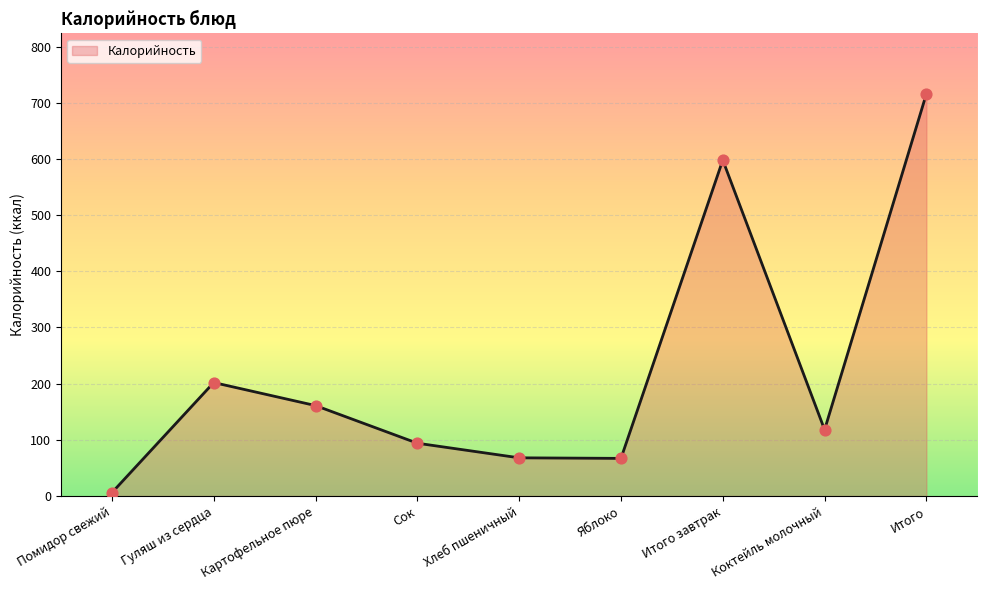

What is the change in value from Гуляш из сердца to Коктейль молочный?

-84